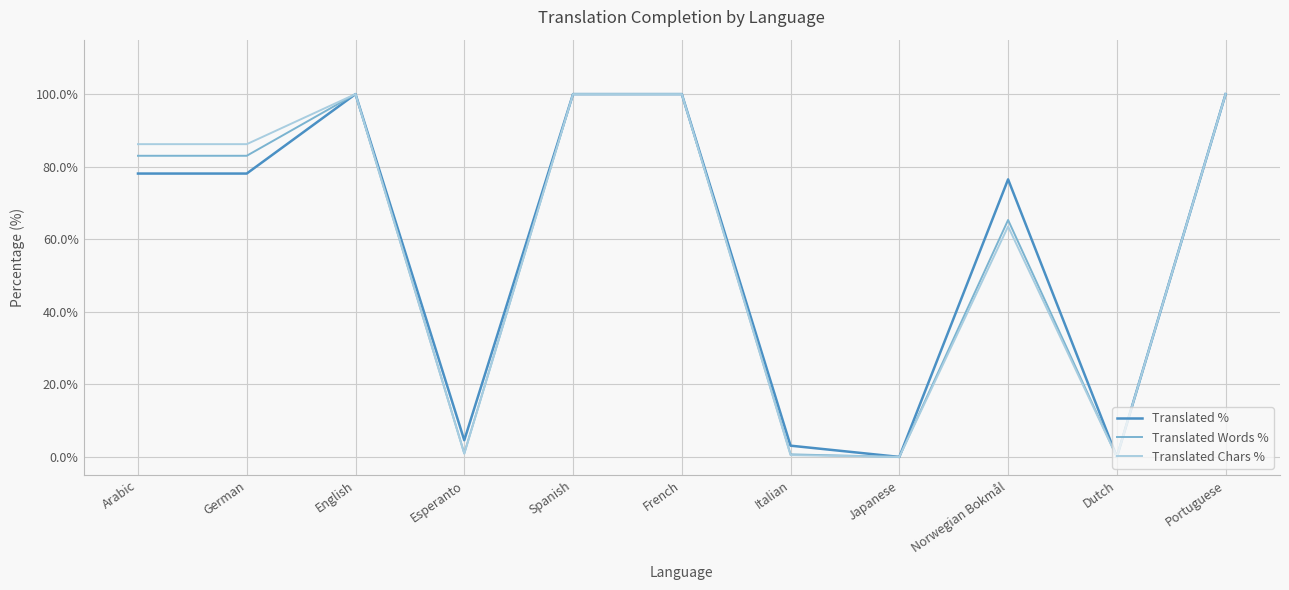

What is the maximum value shown in the chart?

100.0